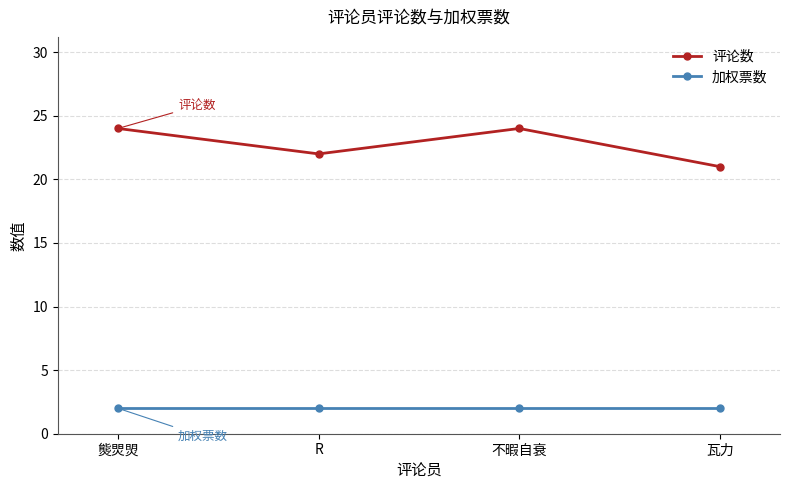

Rank the series by their average value, from lowest to highest.

加权票数, 评论数